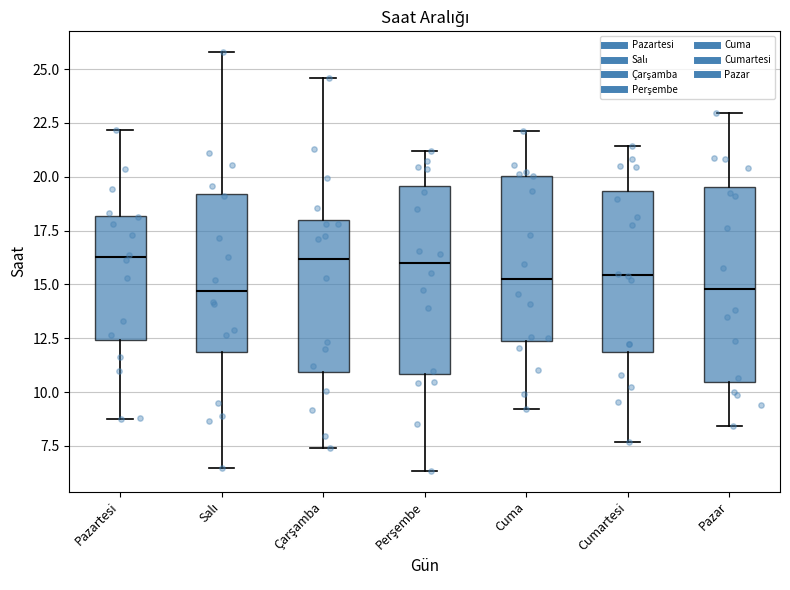

Reading left to right, read every box against the y-axis: the position of its median line, the range the box covers, and the ends of its whiskers. The values are not printed on the chart, so give them approximately, as read against the axis.

Pazartesi: median 16.5, box 12.5 to 18.0, whiskers 8.5 to 22.0
Salı: median 14.5, box 12.0 to 19.0, whiskers 6.5 to 26.0
Çarşamba: median 16.0, box 11.0 to 18.0, whiskers 7.5 to 24.5
Perşembe: median 16.0, box 11.0 to 19.5, whiskers 6.5 to 21.0
Cuma: median 15.0, box 12.5 to 20.0, whiskers 9.0 to 22.0
Cumartesi: median 15.5, box 12.0 to 19.5, whiskers 7.5 to 21.5
Pazar: median 15.0, box 10.5 to 19.5, whiskers 8.5 to 23.0